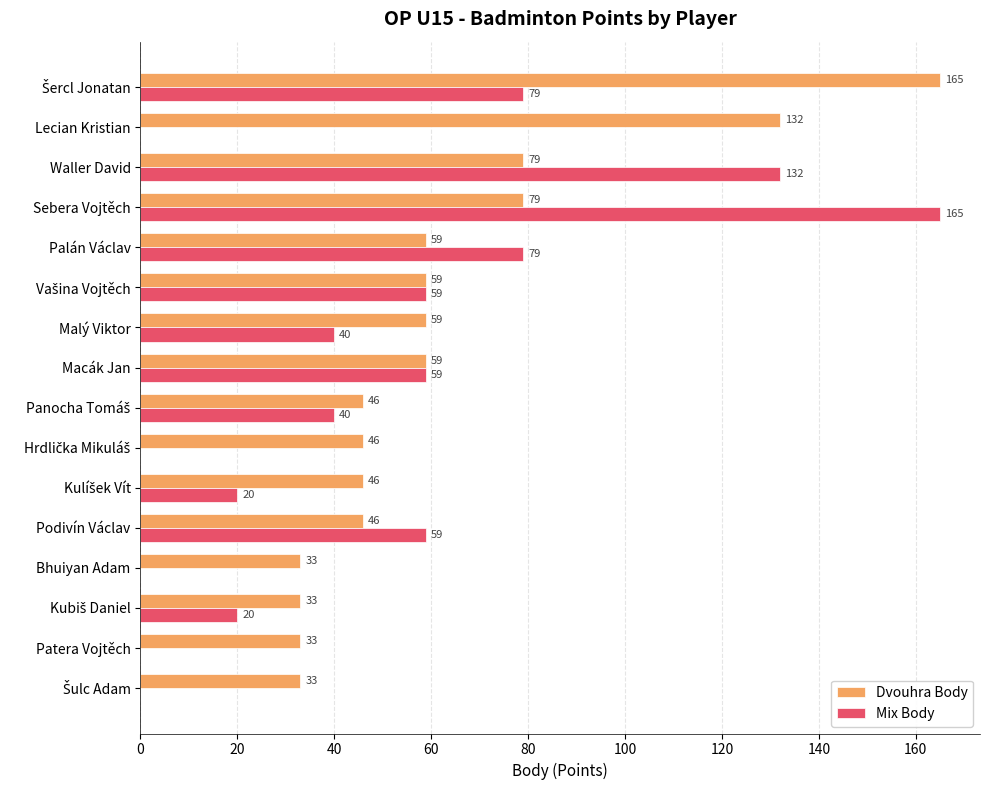

What is the maximum value shown in the chart?

165